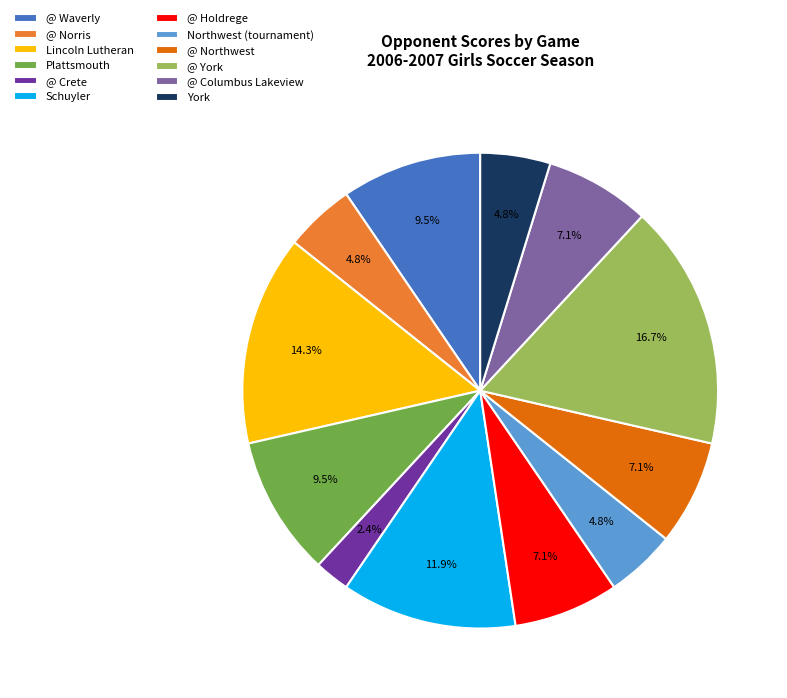

Between Schuyler and Northwest (tournament), which is larger?

Schuyler